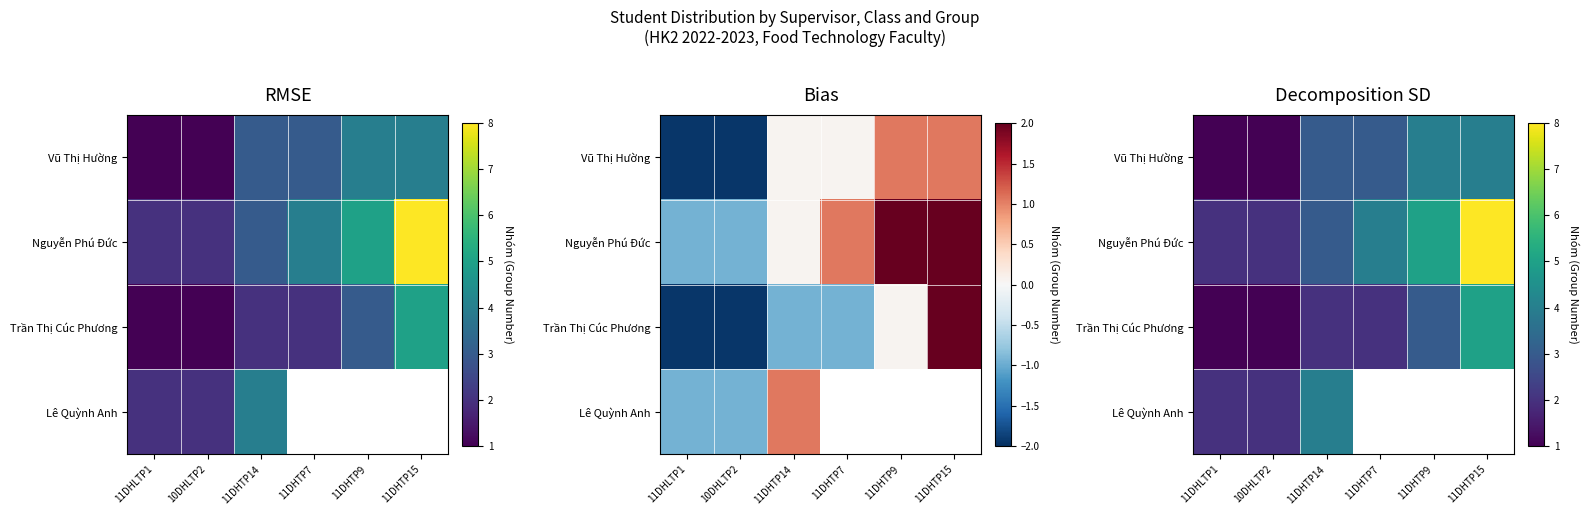

Where is Lê Quỳnh Anh nearest to the value 3?

11DHLTP1